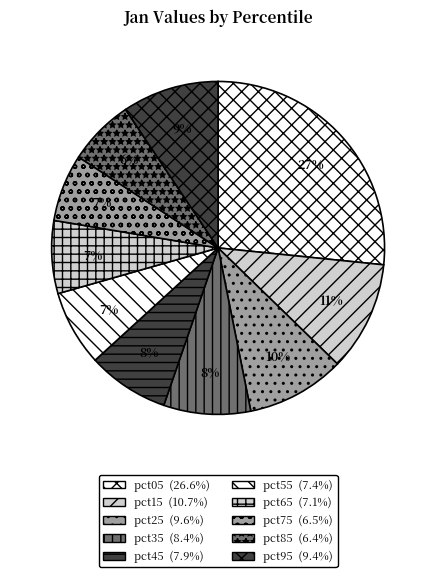

How many slices are in this pie chart?

10